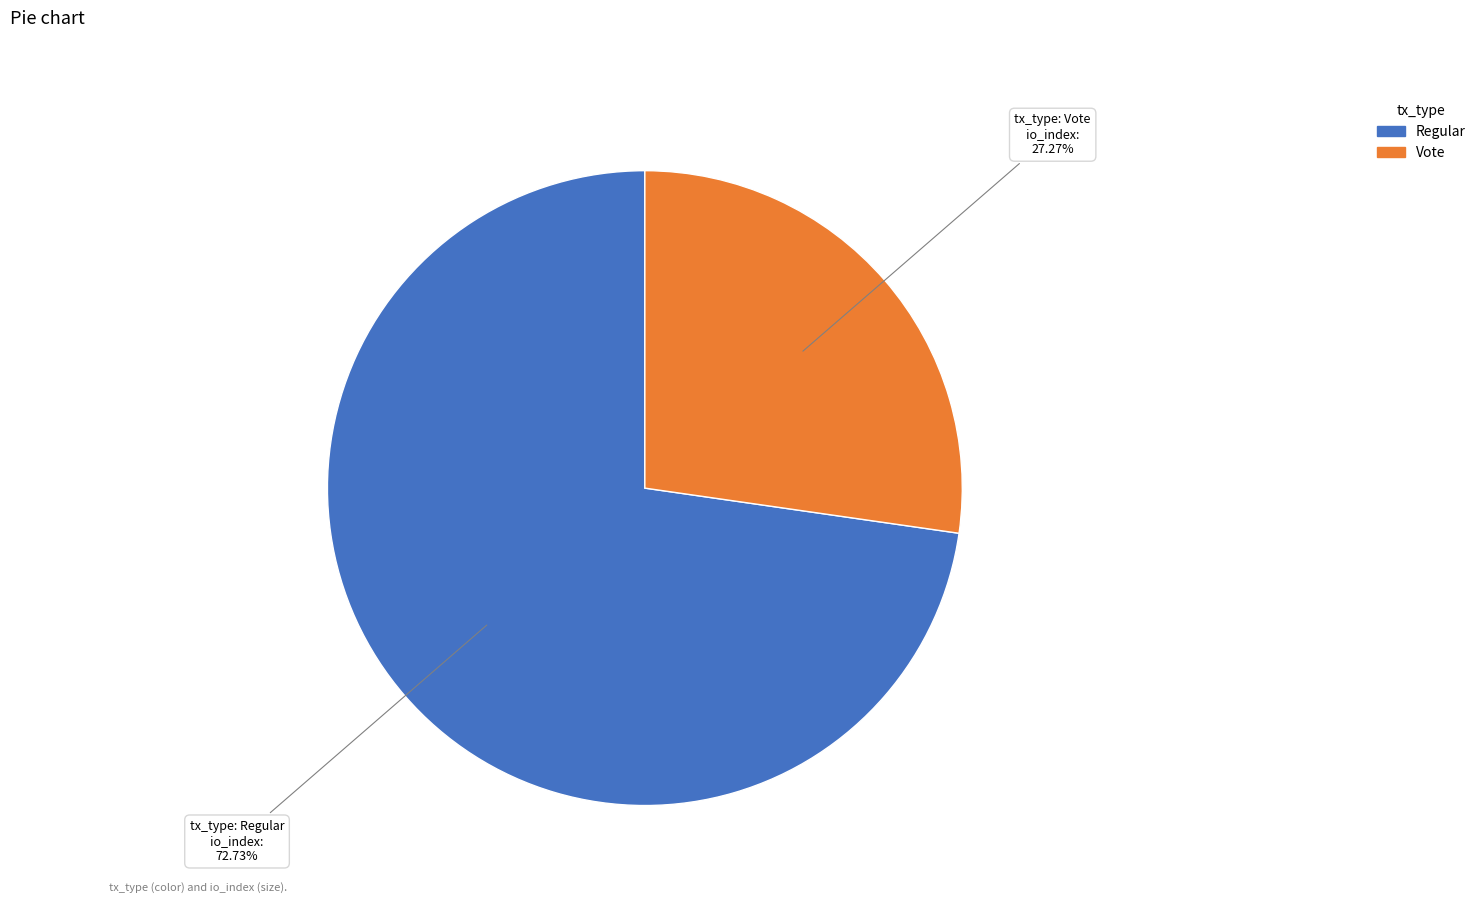

Is Vote the majority of the pie?

No